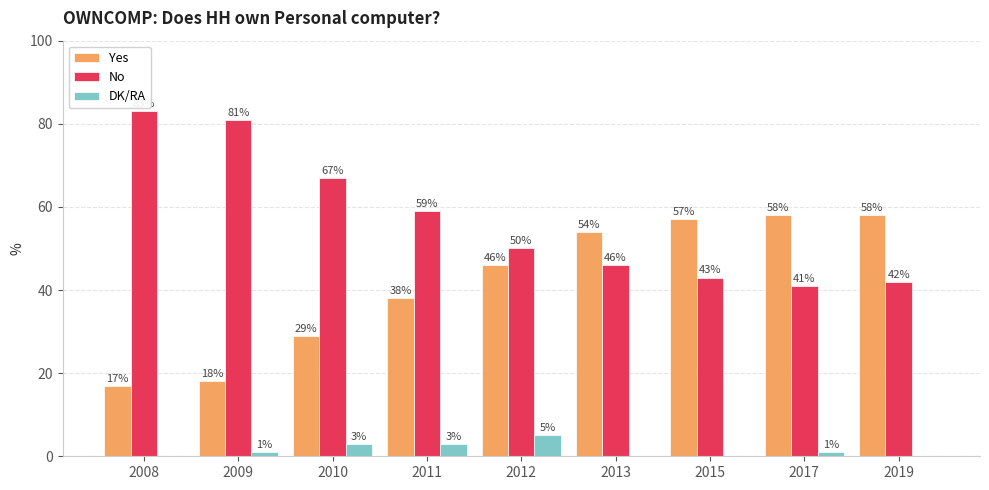

Is it true that No equals 11 at 2017?

False